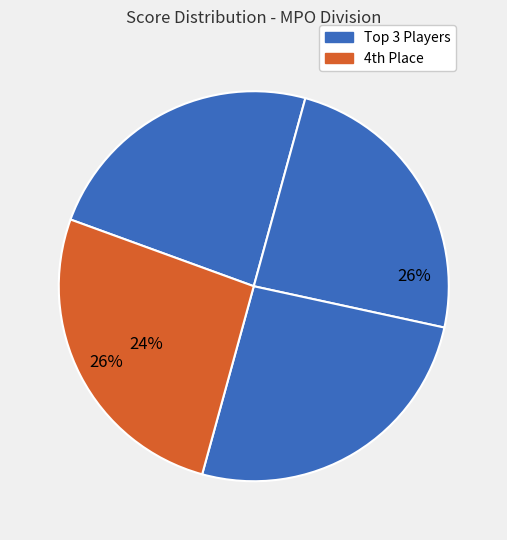

True or false: Joel Runge accounts for 24% of the total.

True